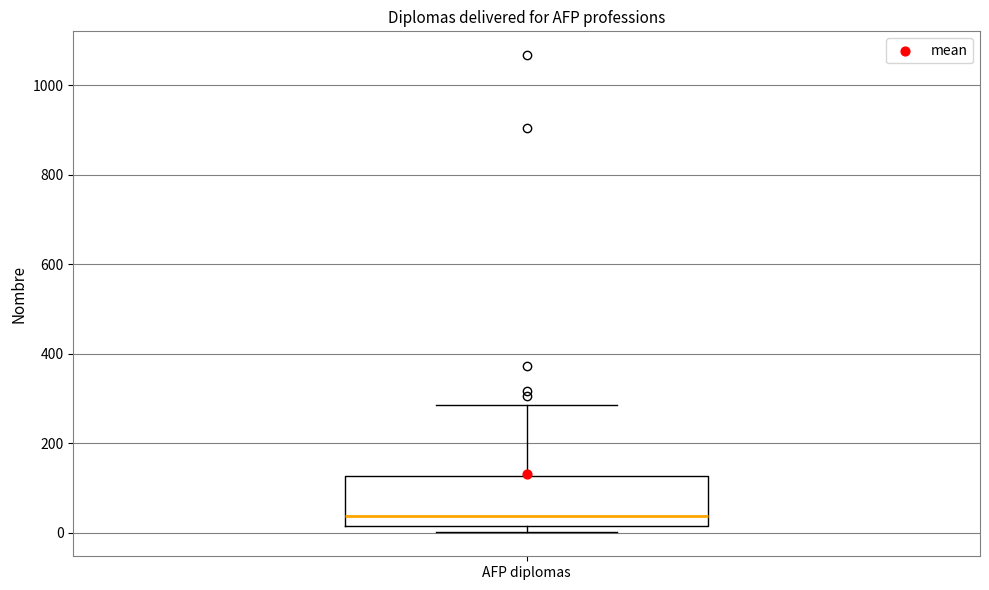

Where is the lower edge of the box for AFP diplomas on the y-axis? The values are not printed on the chart, so give them approximately, as read against the axis.

20